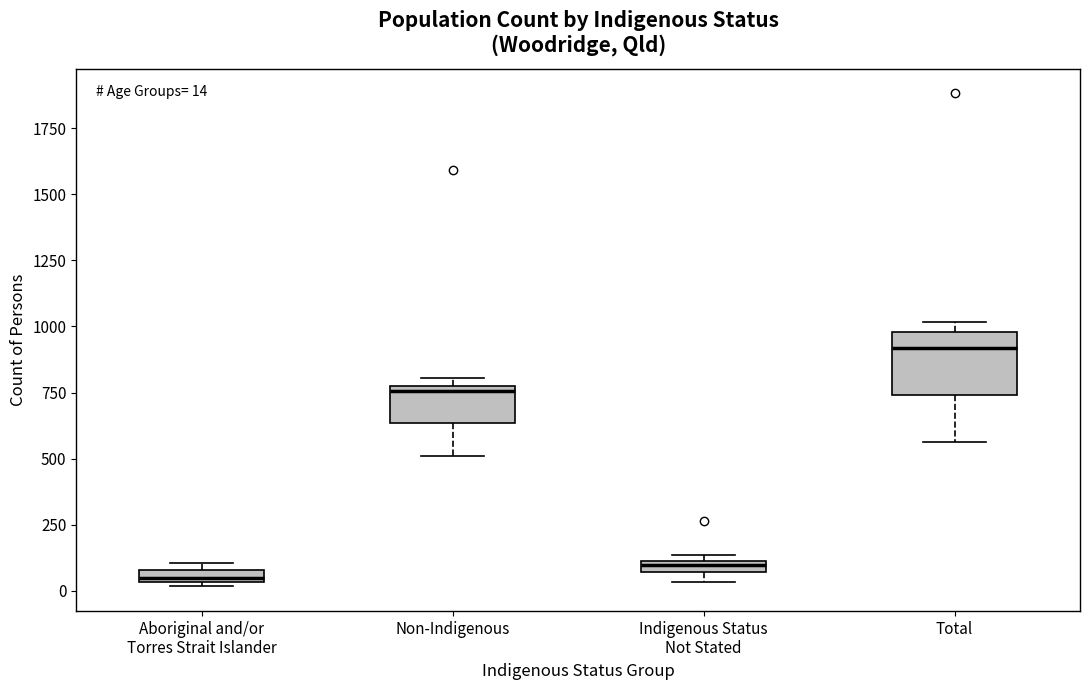

Which box is the tallest, from its lower edge to its upper edge?

Total